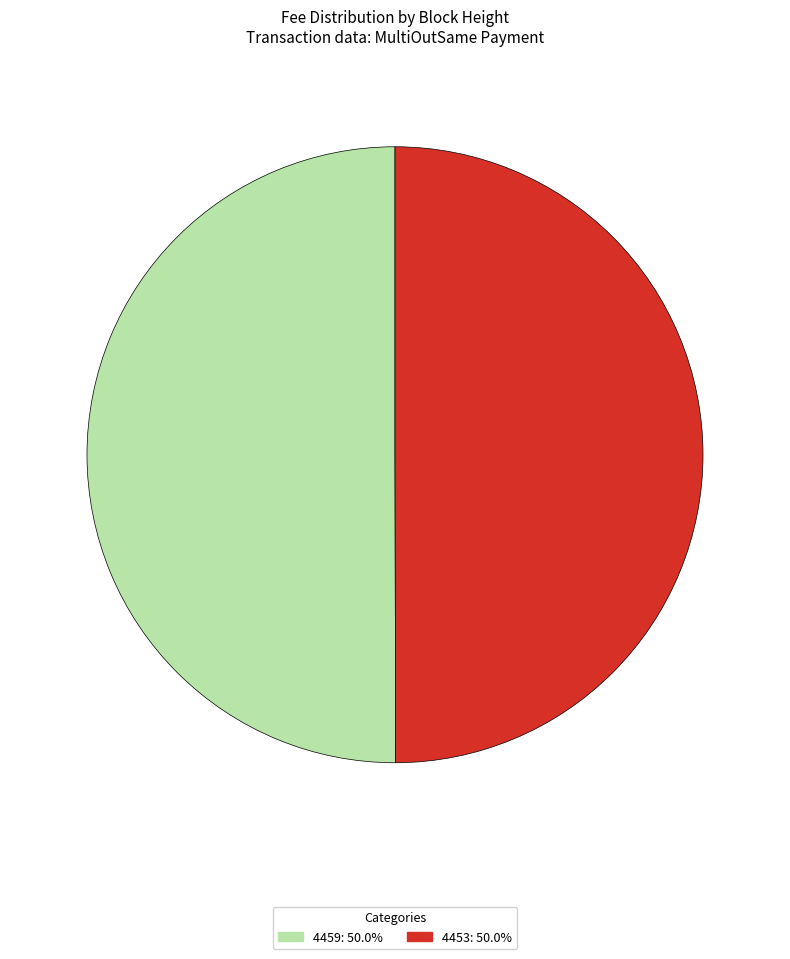

Combined, do 4453: 50.0% and 4459: 50.0% account for over 50%?

Yes